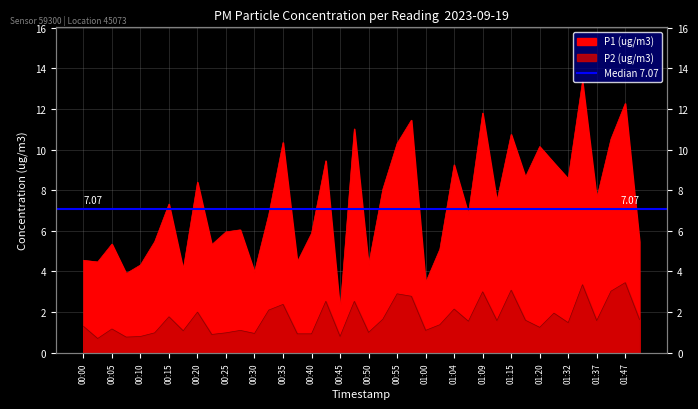

What is the value of the P1 (ug/m3) point at the 4th from the left?

3.9